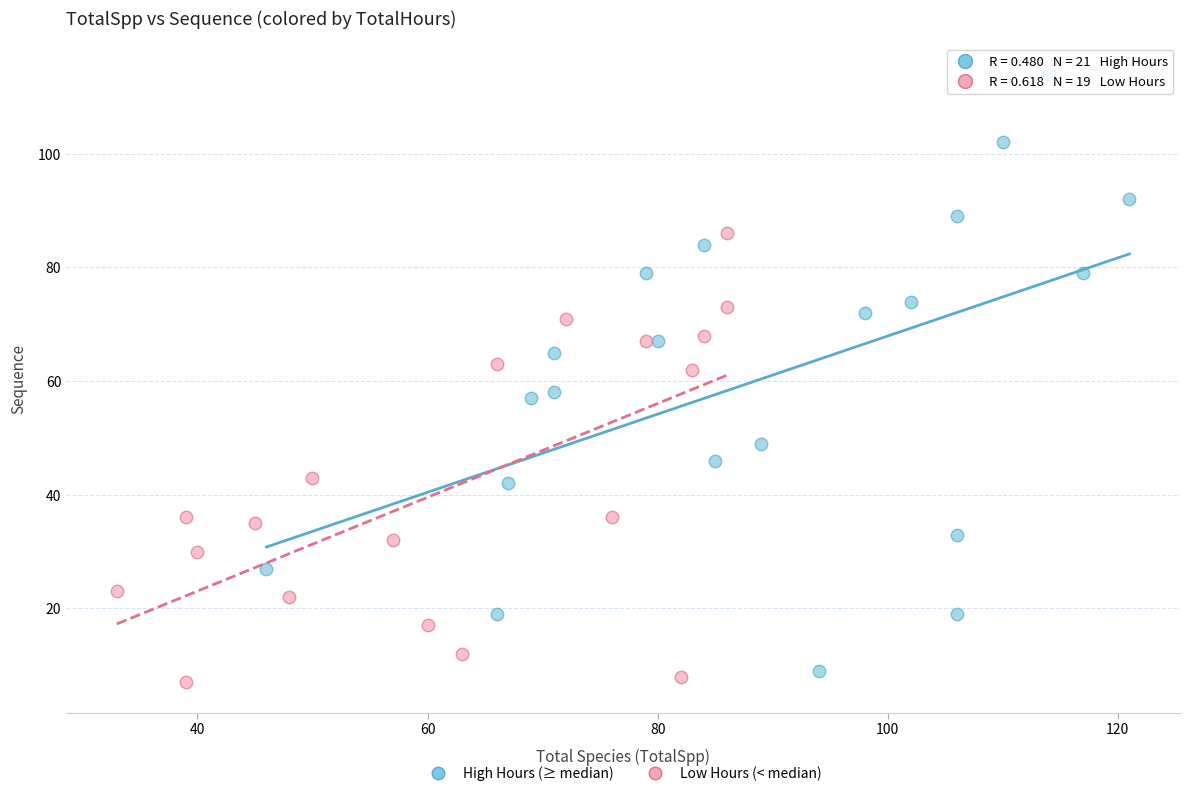

Which series reaches the maximum Y coordinate?

High Hours (≥ median)